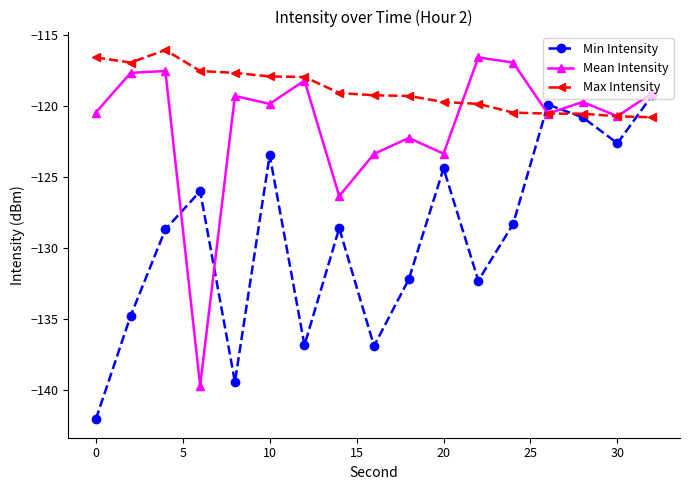

True or false: Min Intensity has more than 1 points higher than both neighbors.

True